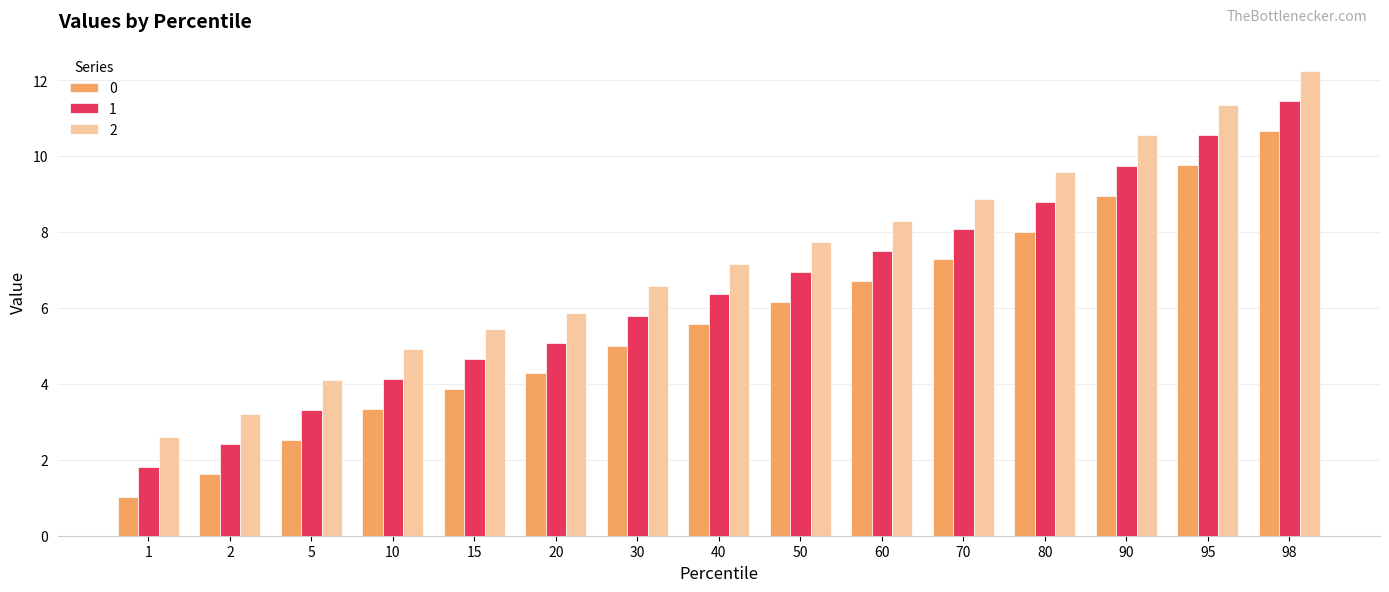

What is the average value of the 1 series?

6.4